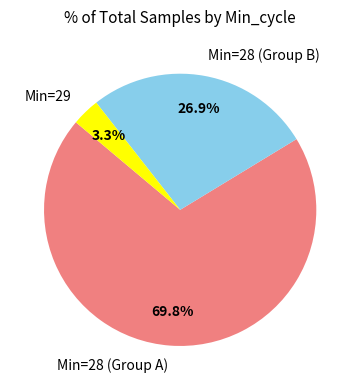

Which slice is the smallest?

Min=29